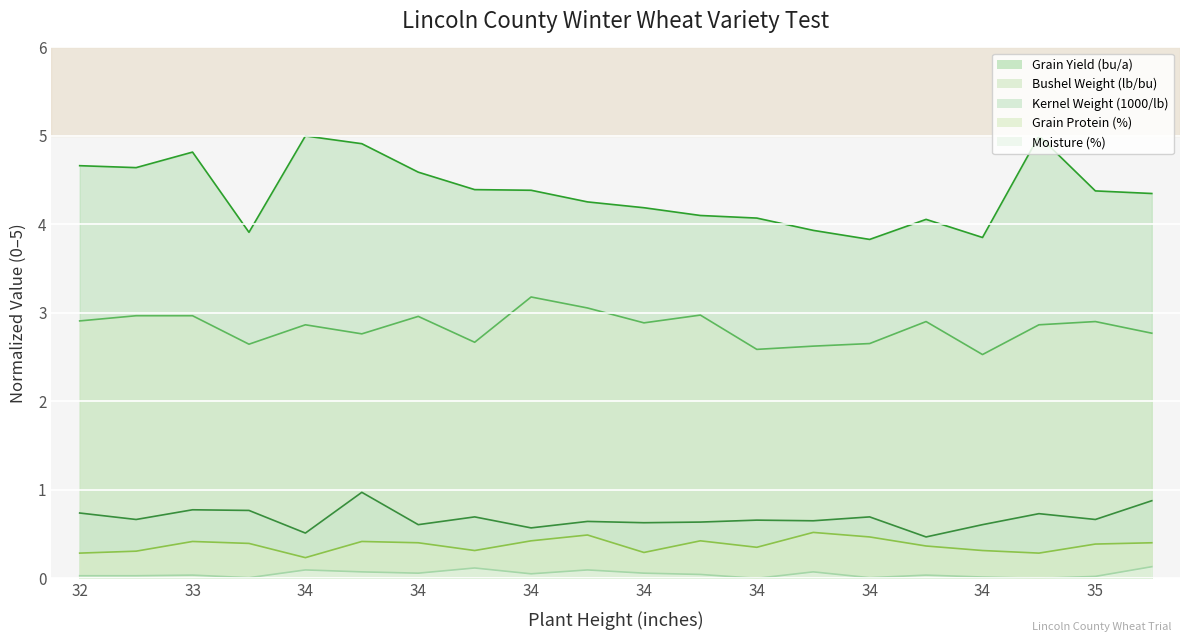

What are all the series names shown in the legend?

Grain Yield (bu/a), Bushel Weight (lb/bu), Kernel Weight (1000/lb), Grain Protein (%), Moisture (%)